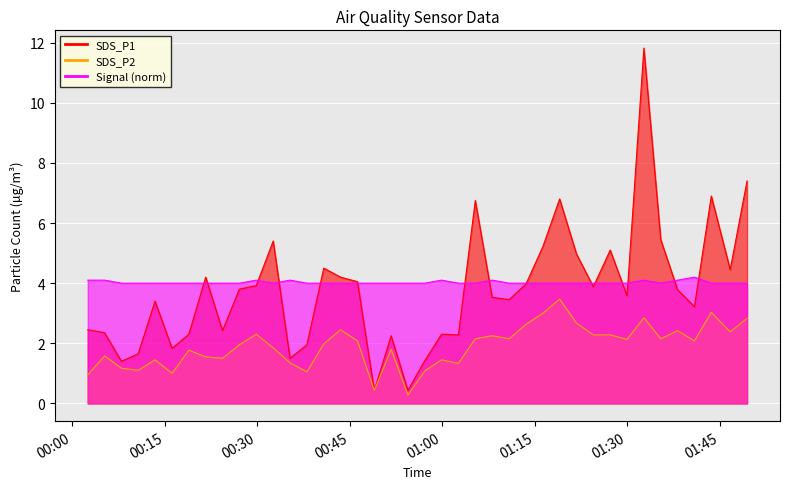

What is the label of the 22nd point from the left?

2022/11/13 00:59:55